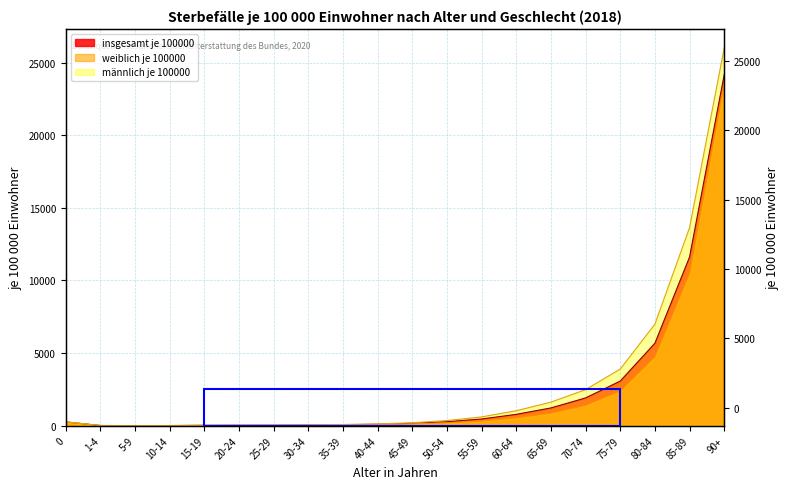

At which category does the chart reach its peak across all series?

90+